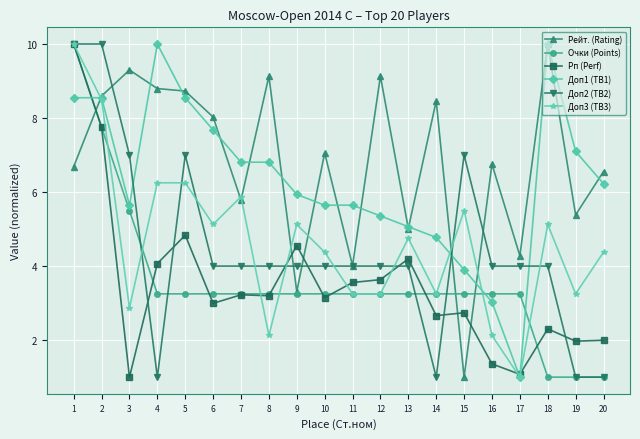

What is the value of the Доп2 (TB2) point at the 1st from the left?

10.0